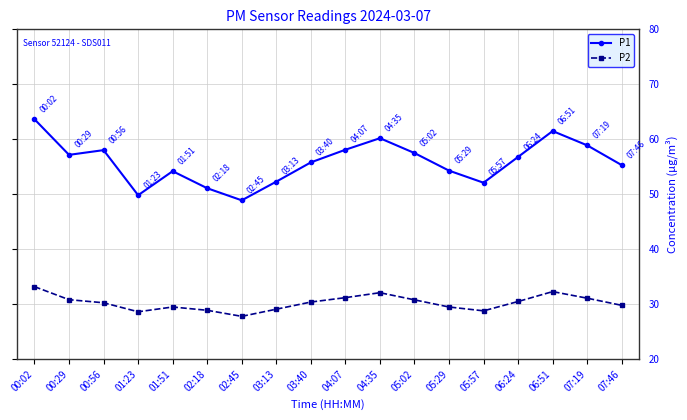

What is the spread (max minus min) of values at 02:45?

21.1